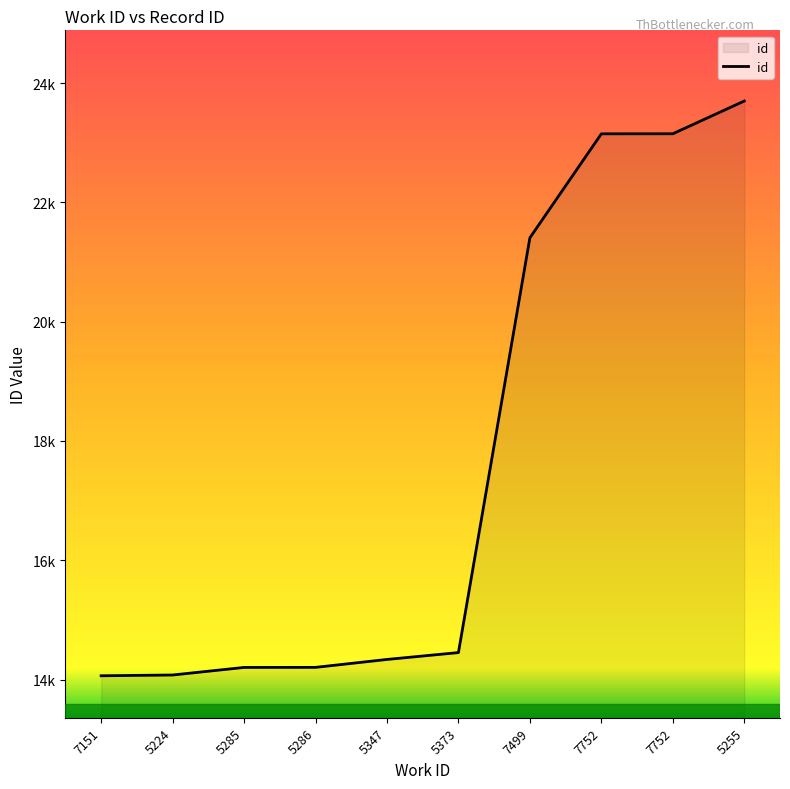

Does the chart have visible grid lines?

No